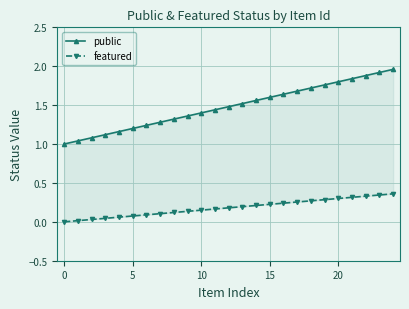

Rank the series at 16 from highest to lowest value.

public, featured